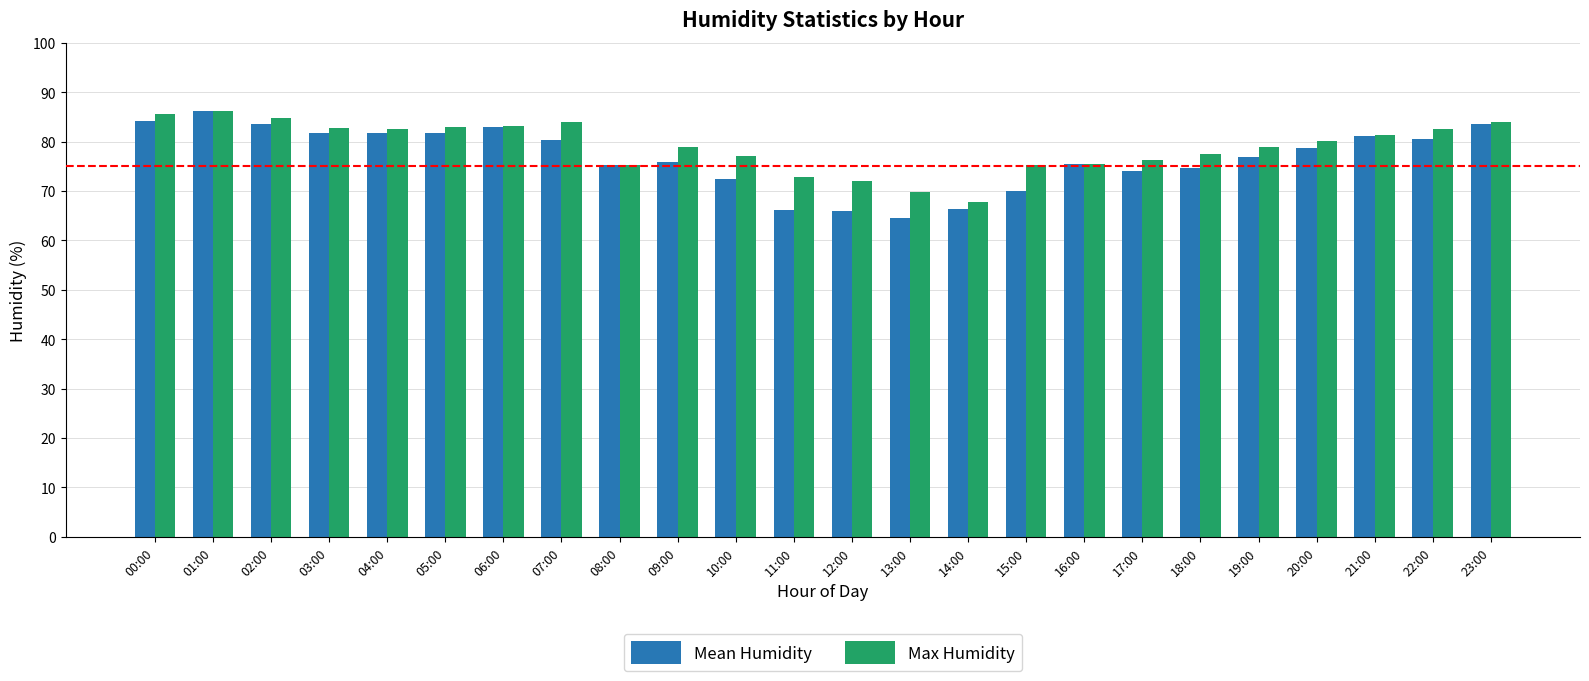

Are the bars grouped side by side (vs. stacked)?

Yes